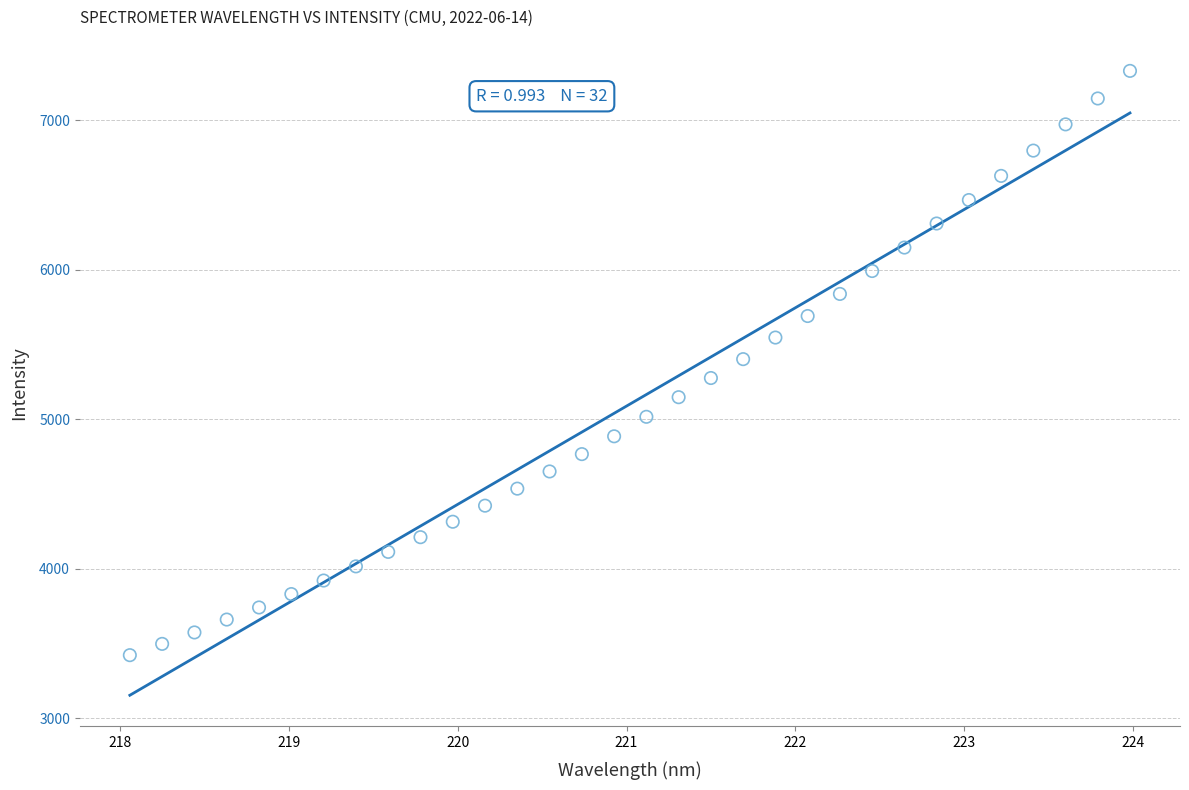

What is the range of X values (max minus min)?

5.9